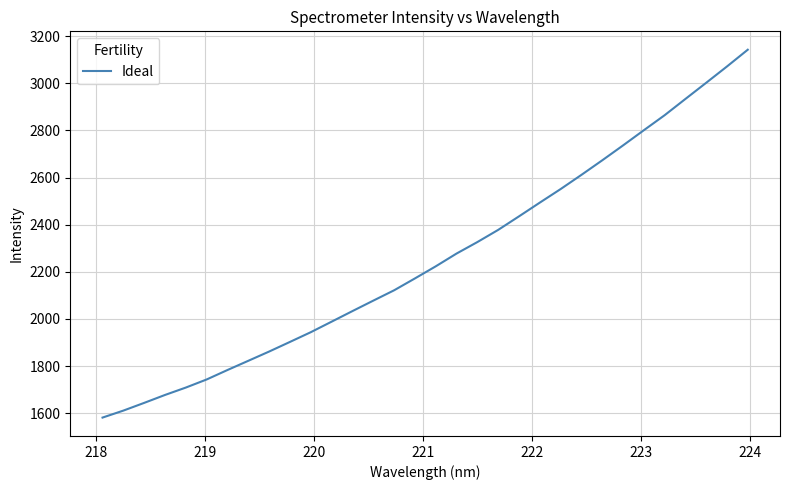

What is the difference between the maximum and minimum values?

1560.8